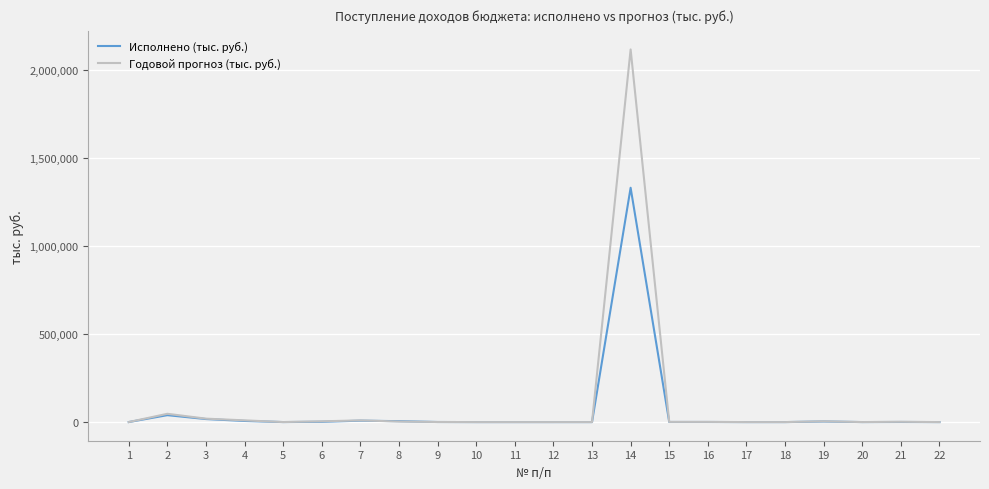

At which category is the sum across all series the highest?

14